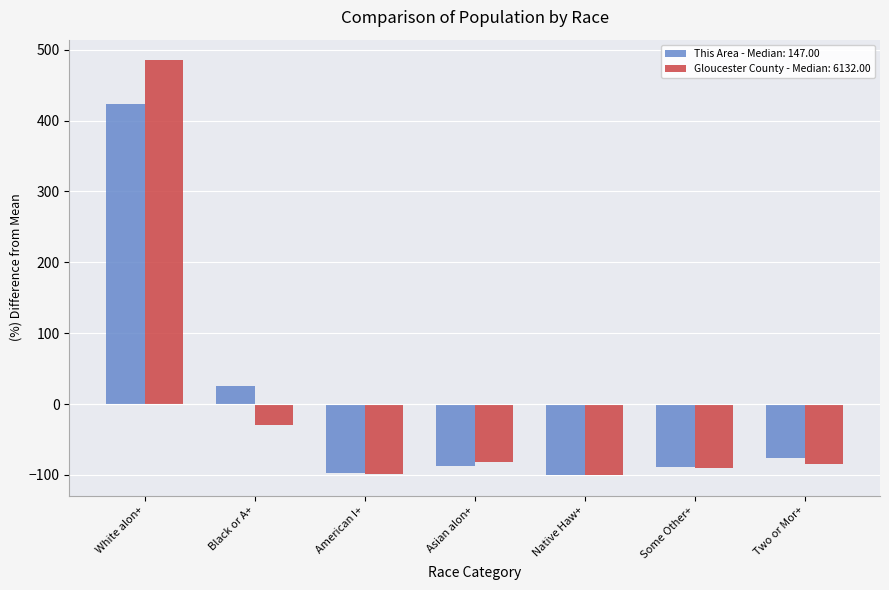

What is the difference between the maximum and minimum values in the This Area - Median: 147.00 series?

523.6